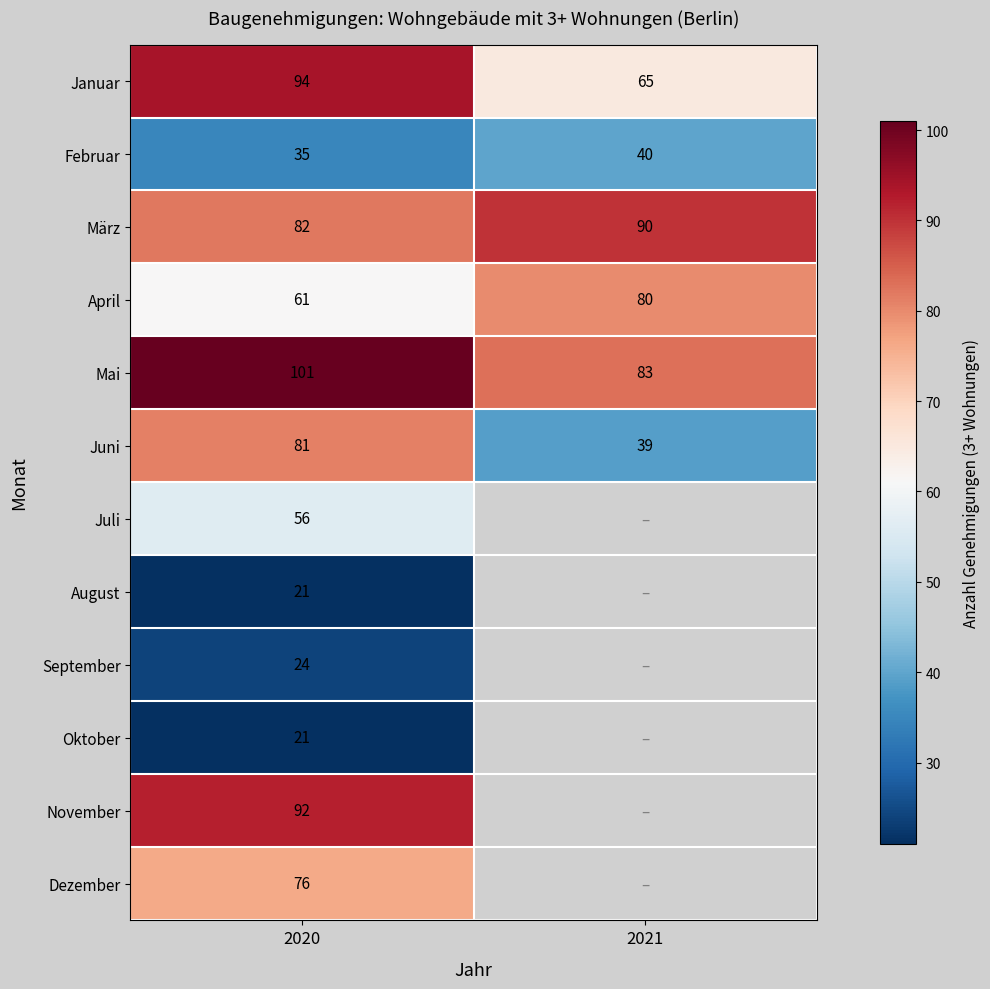

How many values in the Mai series are below 101?

1